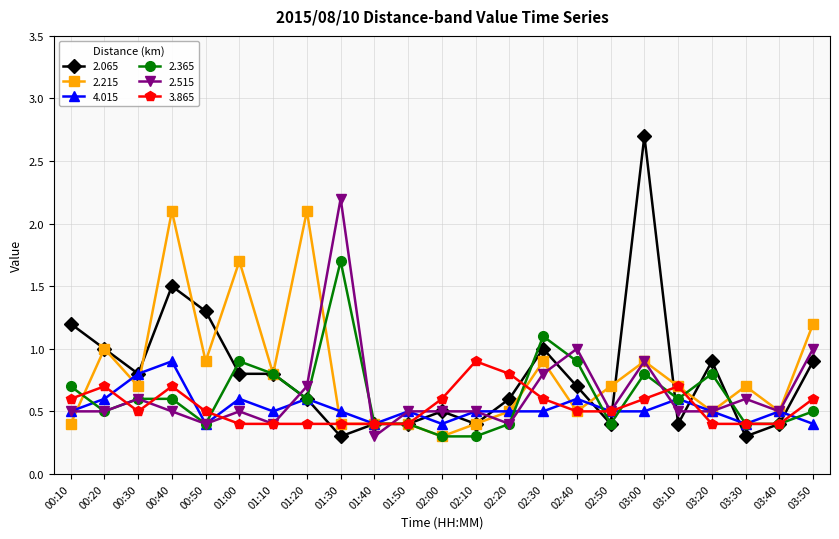

Is it true that 2.215 equals 0.6 at 00:40?

False